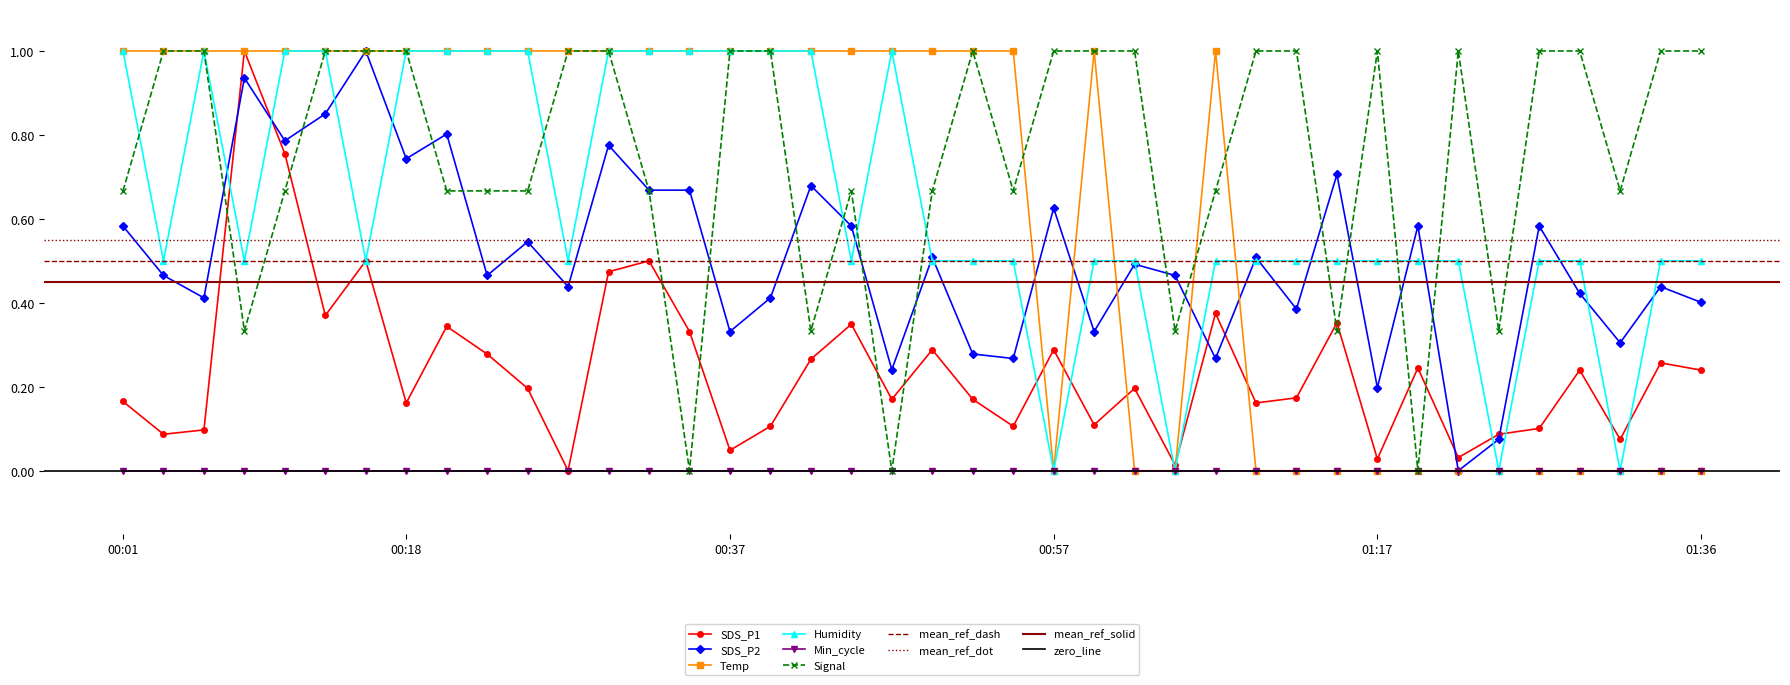

What is the label of the 25th point from the left?

00:59